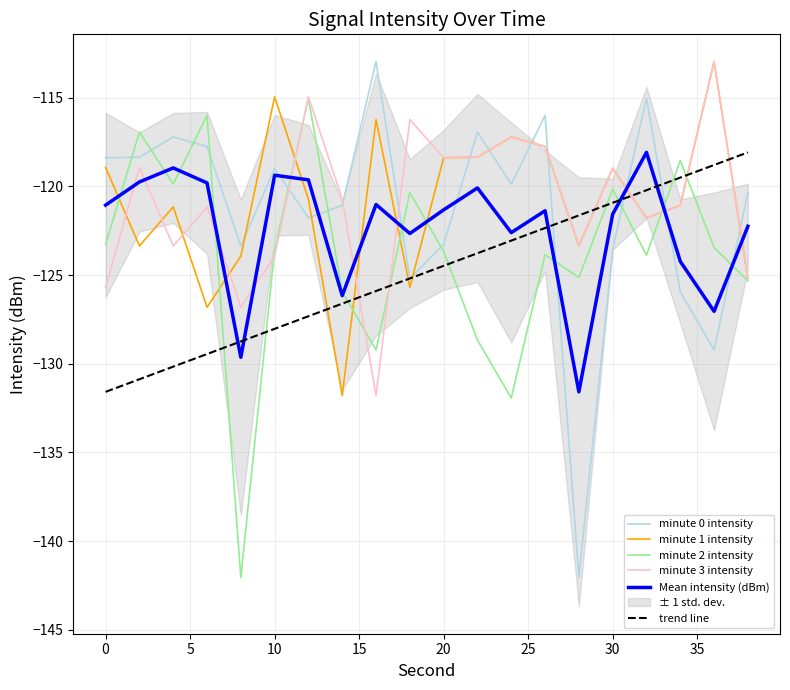

True or false: Mean intensity (dBm) and trend line cross at least once.

True